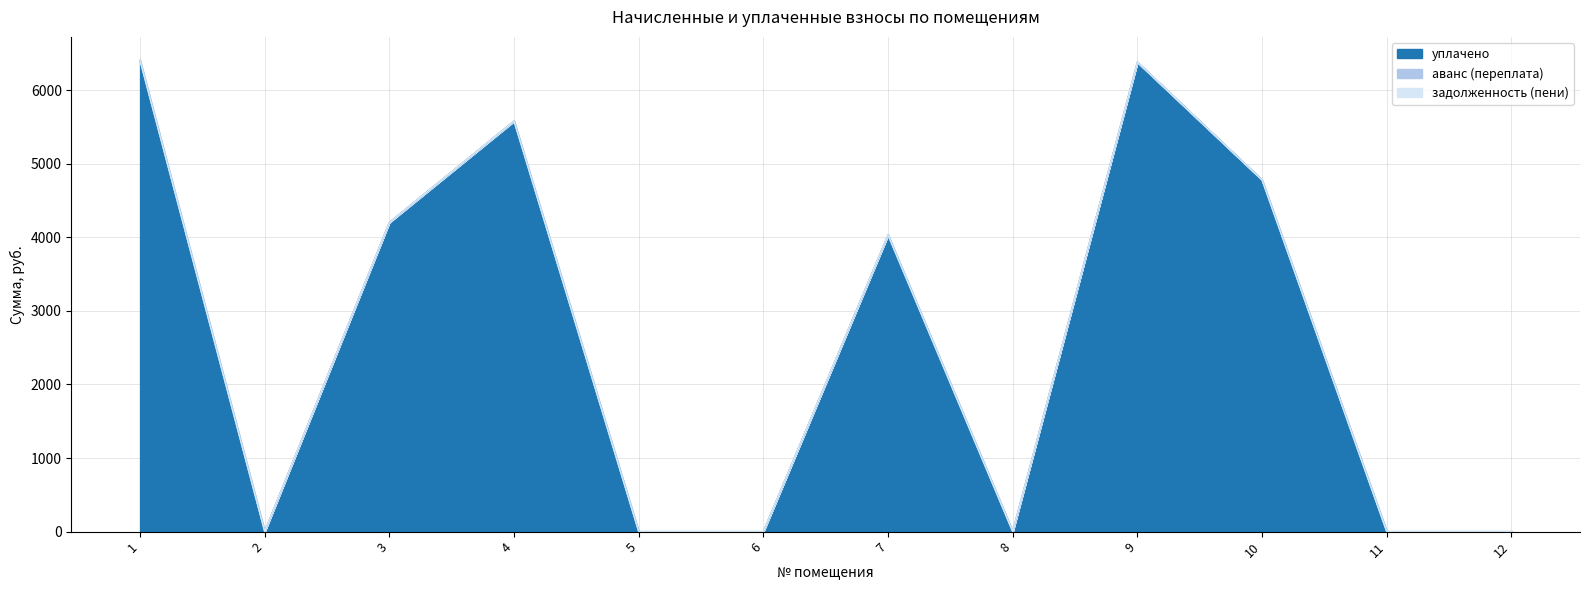

True or false: уплачено and задолженность (пени) intersect in this chart.

False